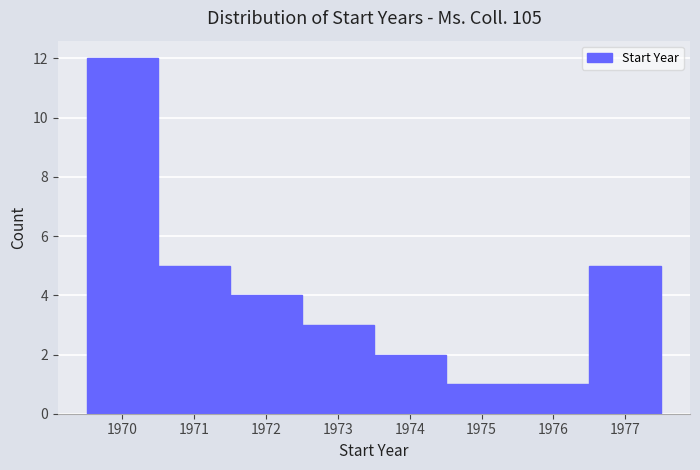

What is the height of the bar covering 1974.5 to 1975.5 on the x-axis? The values are not printed on the chart, so give them approximately, as read against the axis.

1